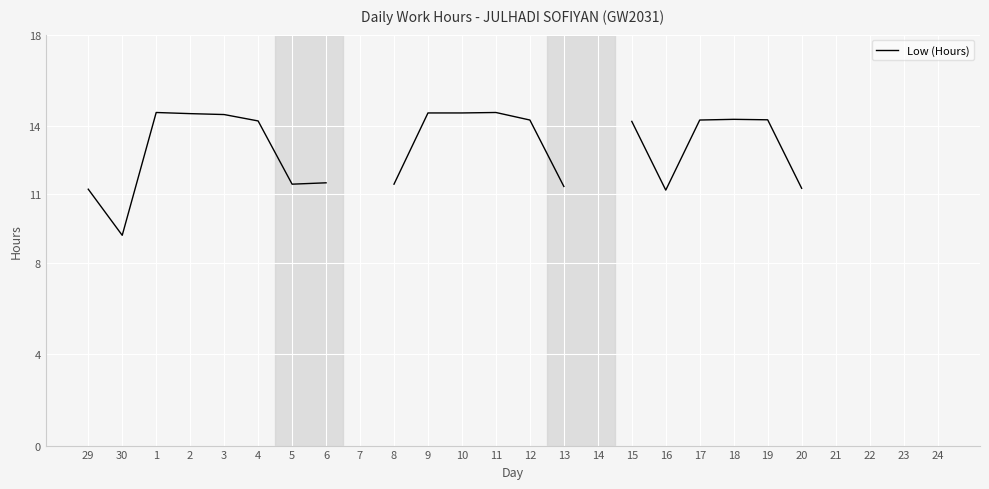

How many lines are shown in the chart?

1